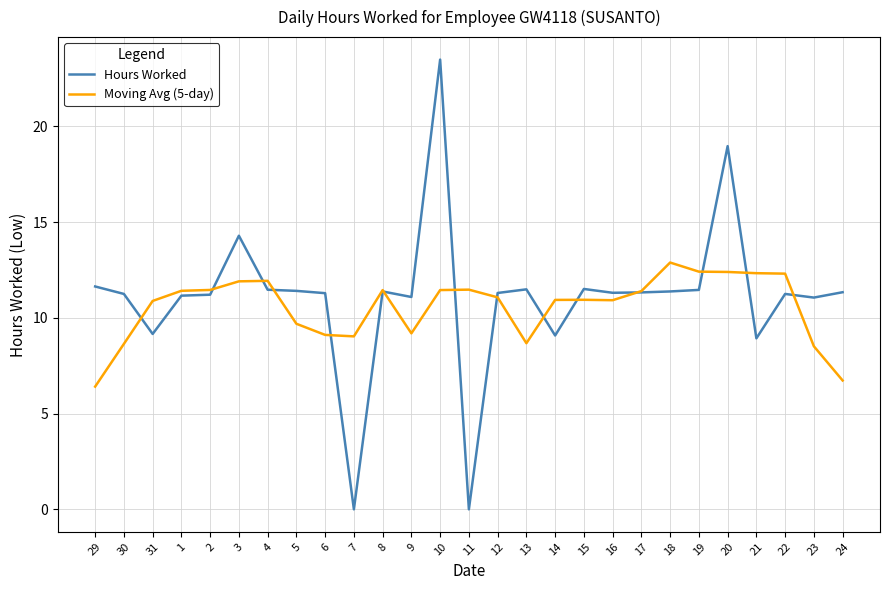

What is the total value across all series at 17?

22.7